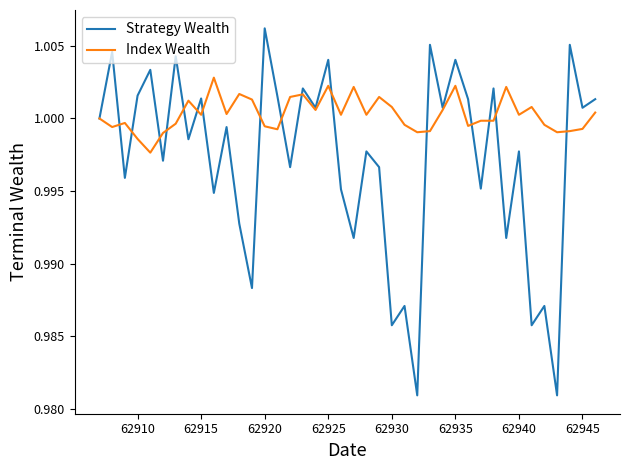

Which series has the largest range (max minus min)?

Strategy Wealth